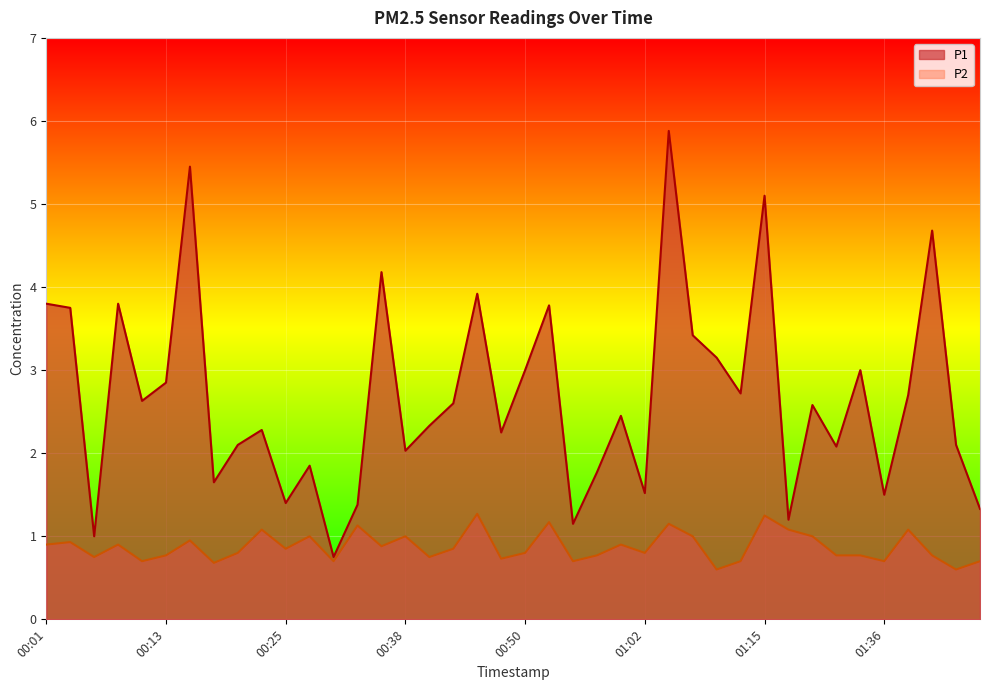

Reading left to right, transcribe all the data shown in this chart.

P1: 3.8	3.8	1.0	3.8	2.6	2.9	5.5	1.6	2.1	2.3	1.4	1.9	0.8	1.4	4.2	2.0	2.3	2.6	3.9	2.2	3.0	3.8	1.1	1.8	2.5	1.5	5.9	3.4	3.1	2.7	5.1	1.2	2.6	2.1	3.0	1.5	2.7	4.7	2.1	1.3
P2: 0.9	0.9	0.8	0.9	0.7	0.8	0.9	0.7	0.8	1.1	0.8	1.0	0.7	1.1	0.9	1.0	0.8	0.8	1.3	0.7	0.8	1.2	0.7	0.8	0.9	0.8	1.1	1.0	0.6	0.7	1.2	1.1	1.0	0.8	0.8	0.7	1.1	0.8	0.6	0.7